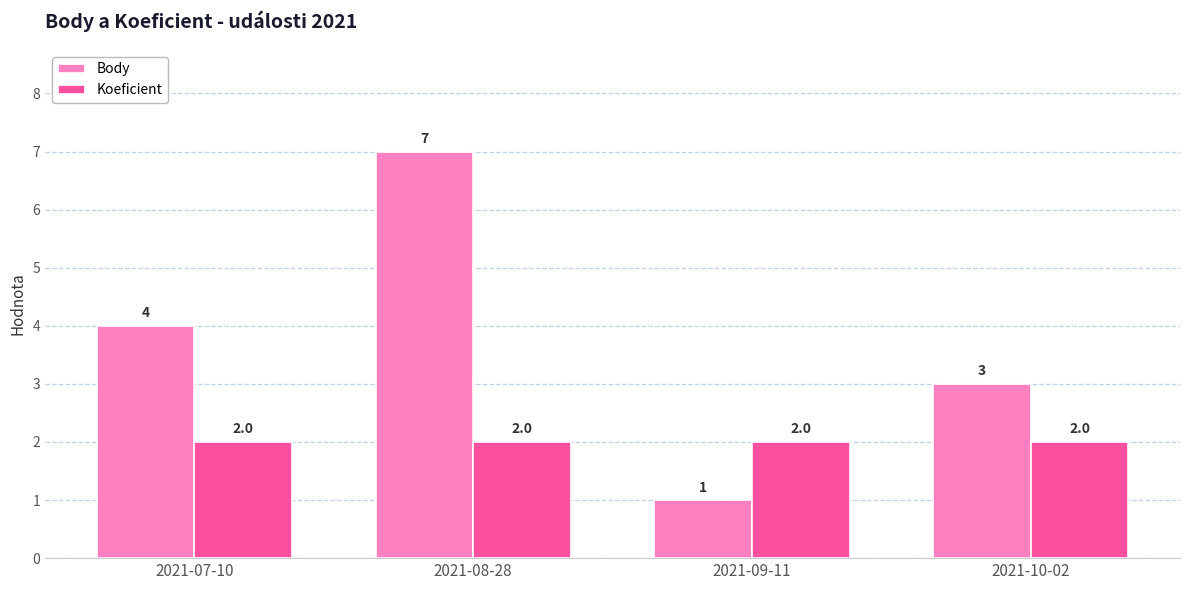

At 2021-10-02, list the series in order from smallest to largest.

Koeficient, Body